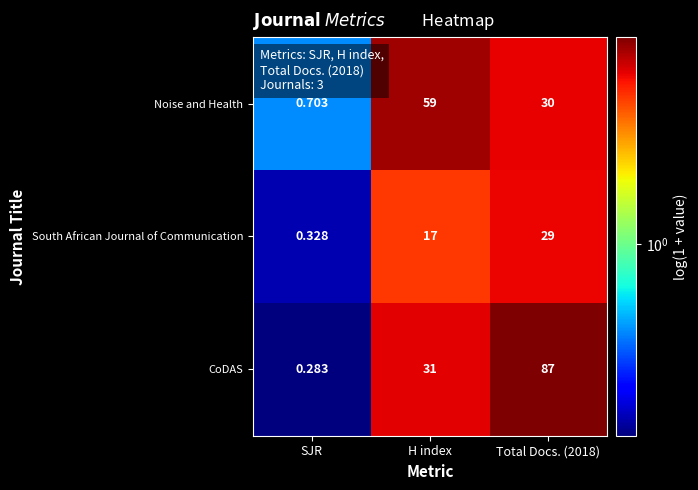

Which series changed the most between SJR and Total Docs. (2018)?

CoDAS